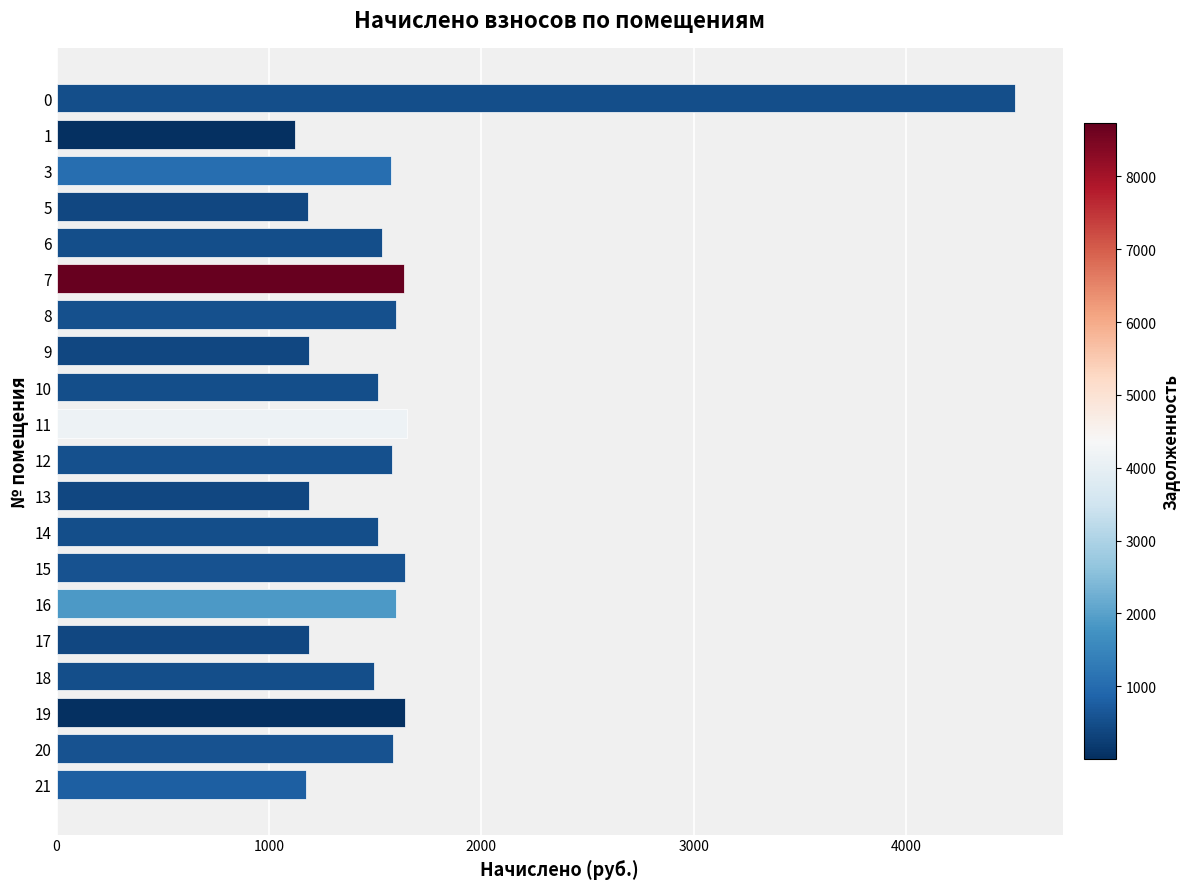

What is the sum of all values?

32121.2